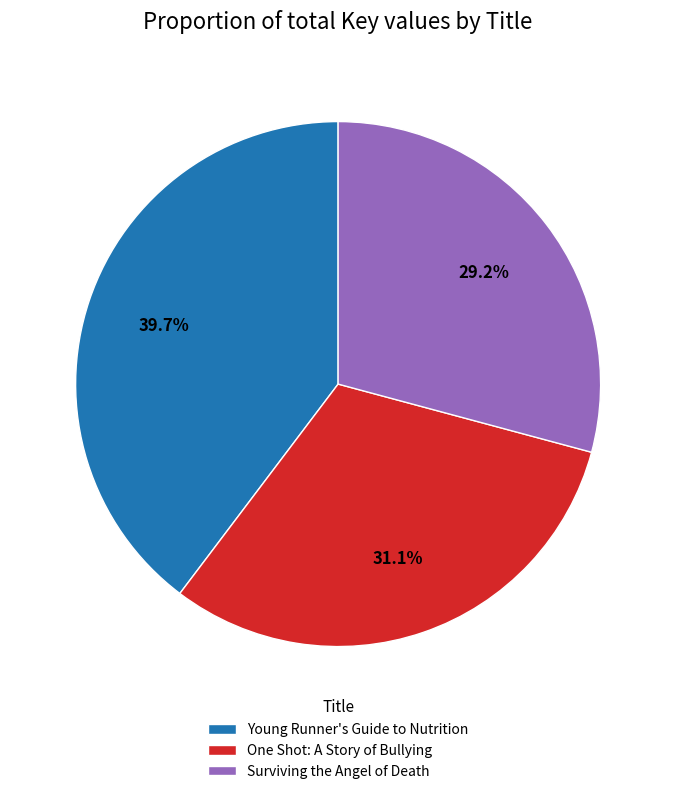

Does Young Runner's Guide to Nutrition represent more than half of the total?

No